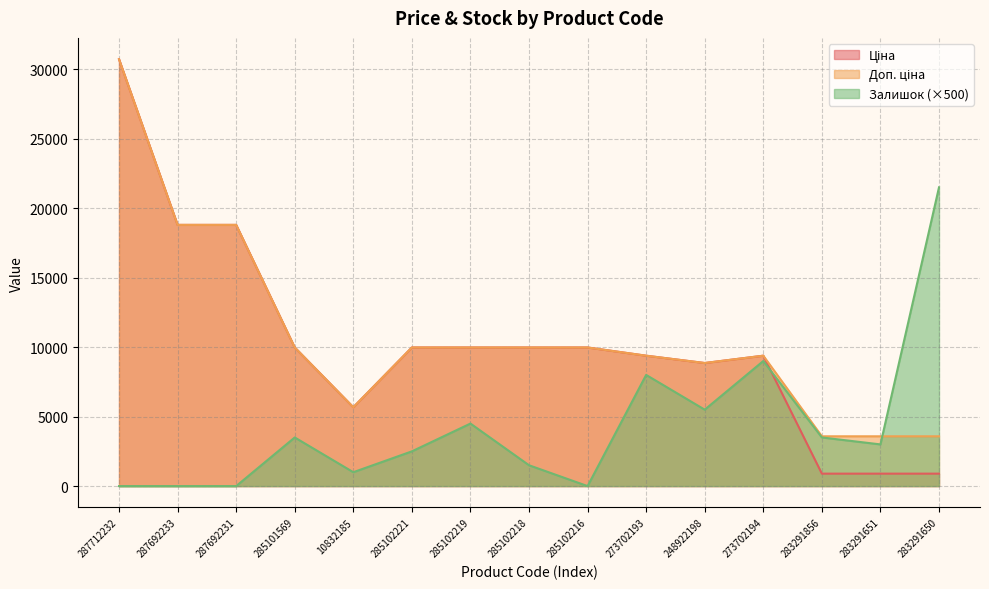

Which series has the largest total across all categories?

Доп. ціна